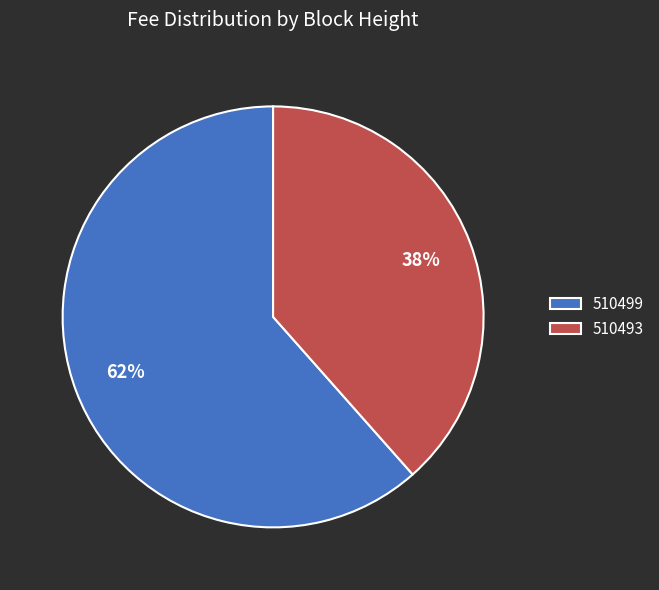

Between 510493 and 510499, which is larger?

510499